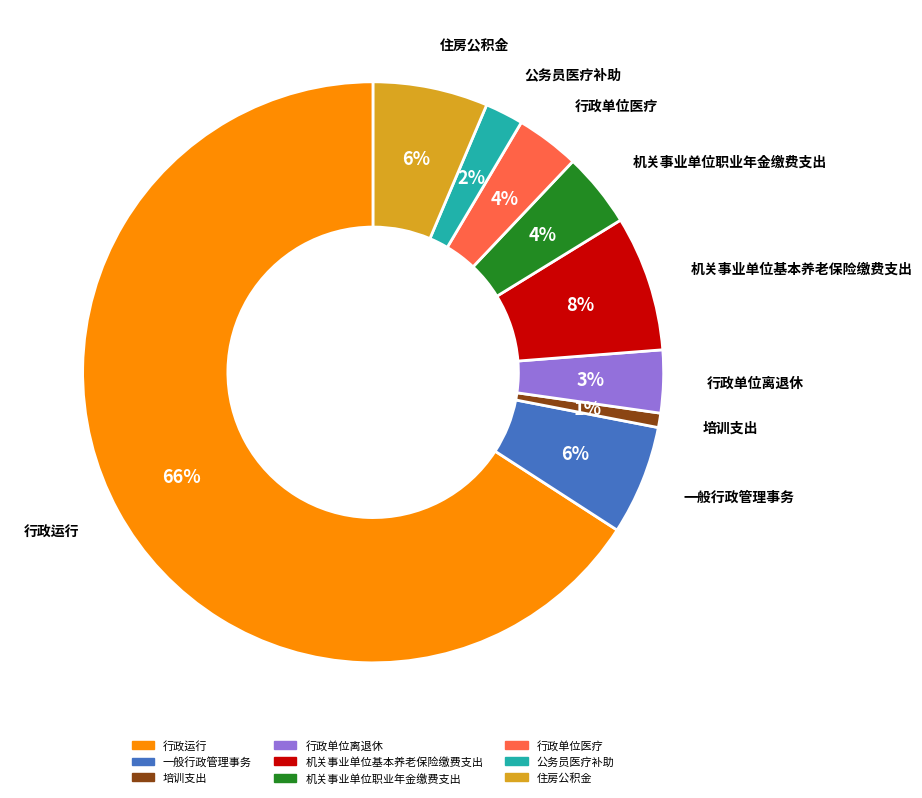

What percentage is the 行政运行 slice, to the nearest percent?

66%